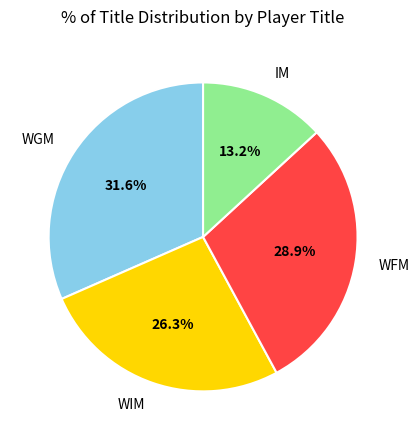

To the nearest percent, what percentage of the pie is WIM?

26%